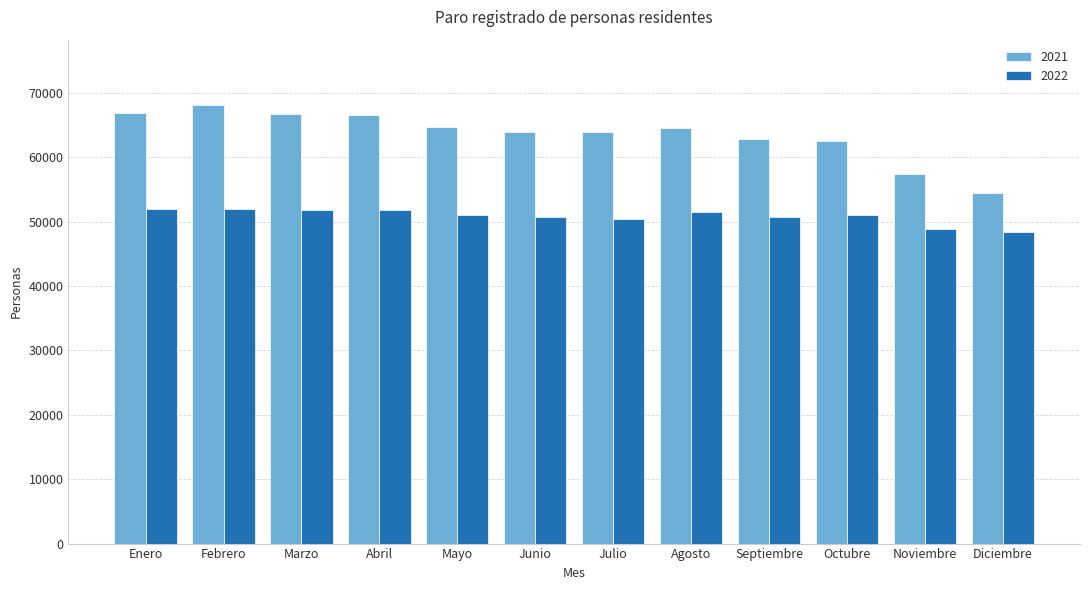

Is it true that 2021 equals 64619 at Agosto?

True